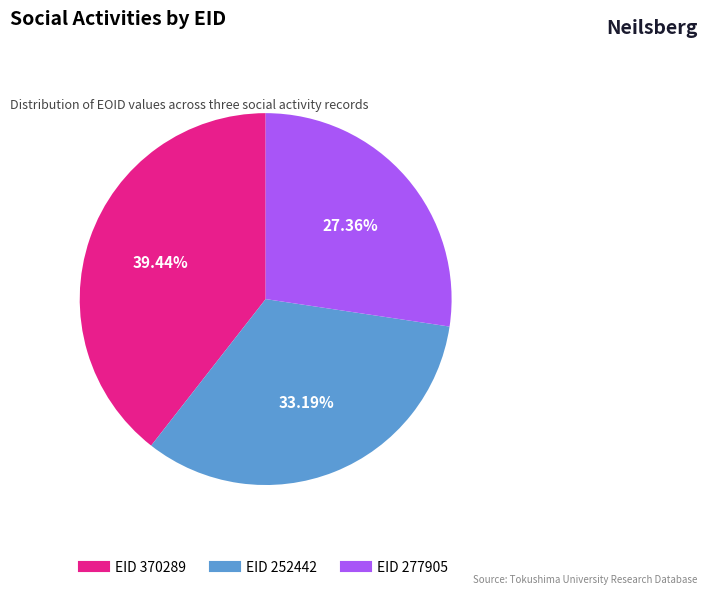

Is there any slice that represents more than half of the pie?

No